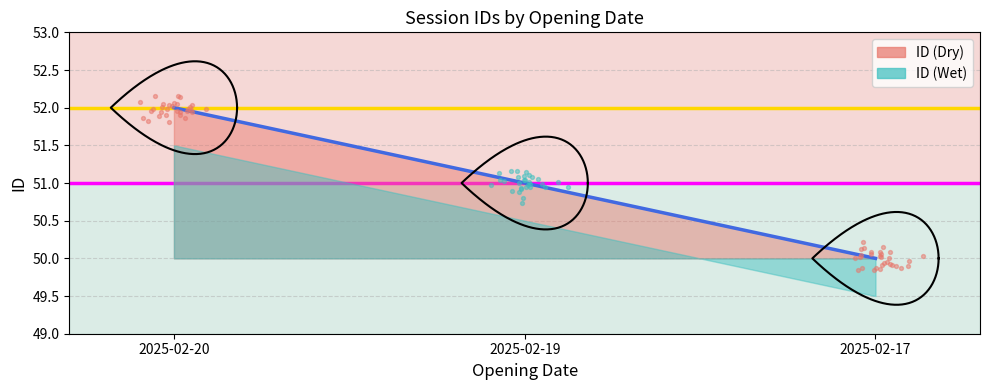

Between 2025-02-19 and 2025-02-17, which is larger?

2025-02-19